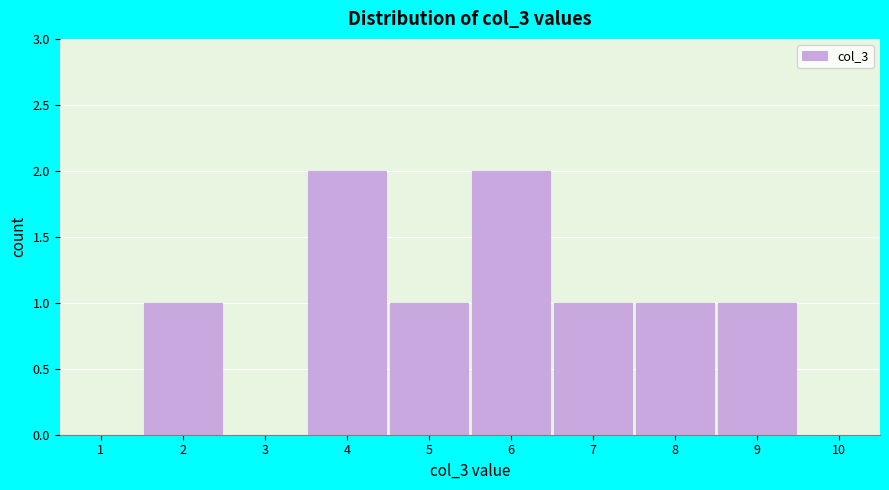

How tall is the bar that spans 8.5 to 9.5 on the x-axis? The values are not printed on the chart, so give them approximately, as read against the axis.

1